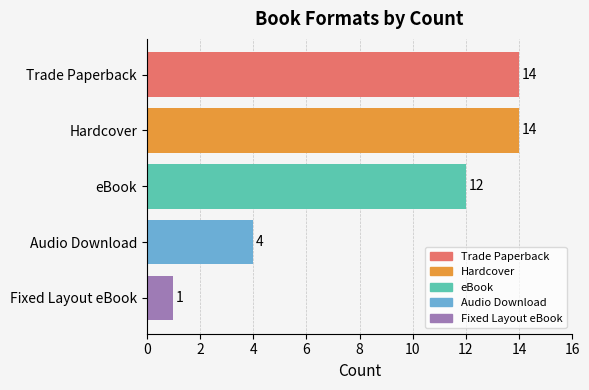

Which label corresponds to the smallest value in the chart?

Fixed Layout eBook